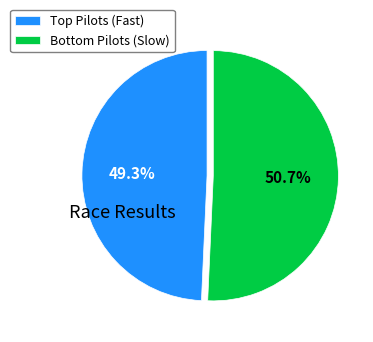

Rank the categories by value from highest to lowest.

Bottom Pilots (Slow), Top Pilots (Fast)